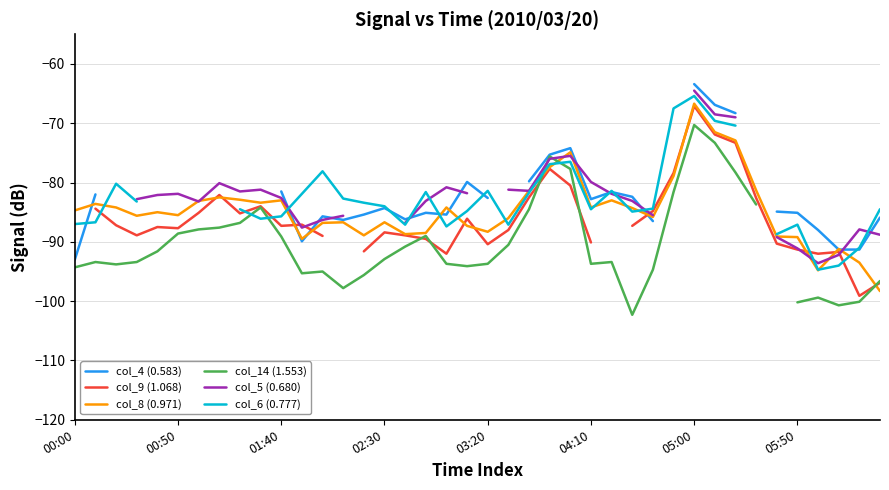

What are all the series names shown in the legend?

col_4 (0.583), col_9 (1.068), col_8 (0.971), col_14 (1.553), col_5 (0.680), col_6 (0.777)